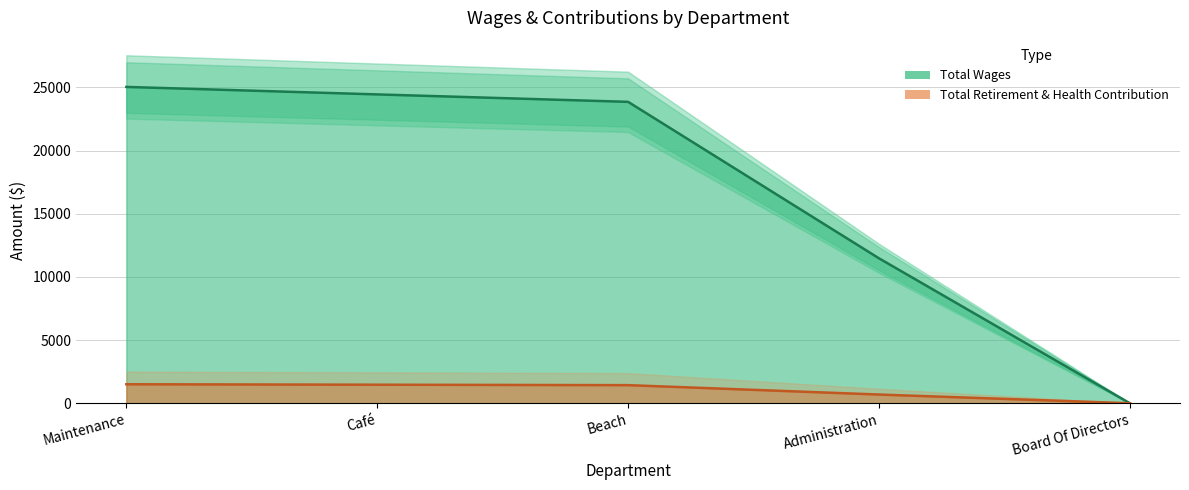

What is the maximum value shown in the chart?

25033